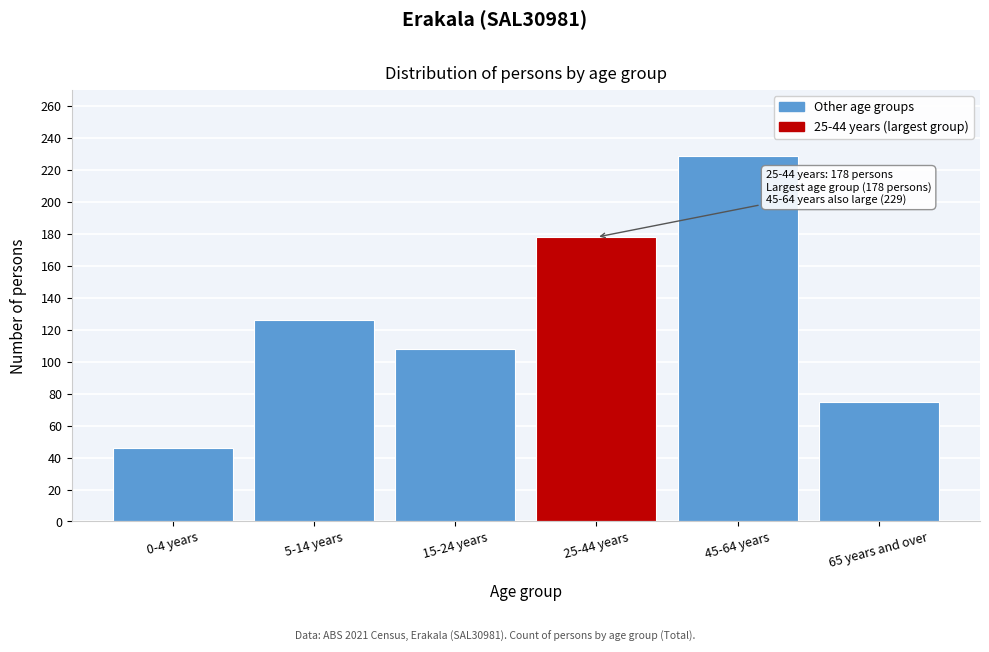

Reading left to right, extract all data points from this chart.

0-4 years=46	5-14 years=126	15-24 years=108	25-44 years=178	45-64 years=229	65 years and over=75